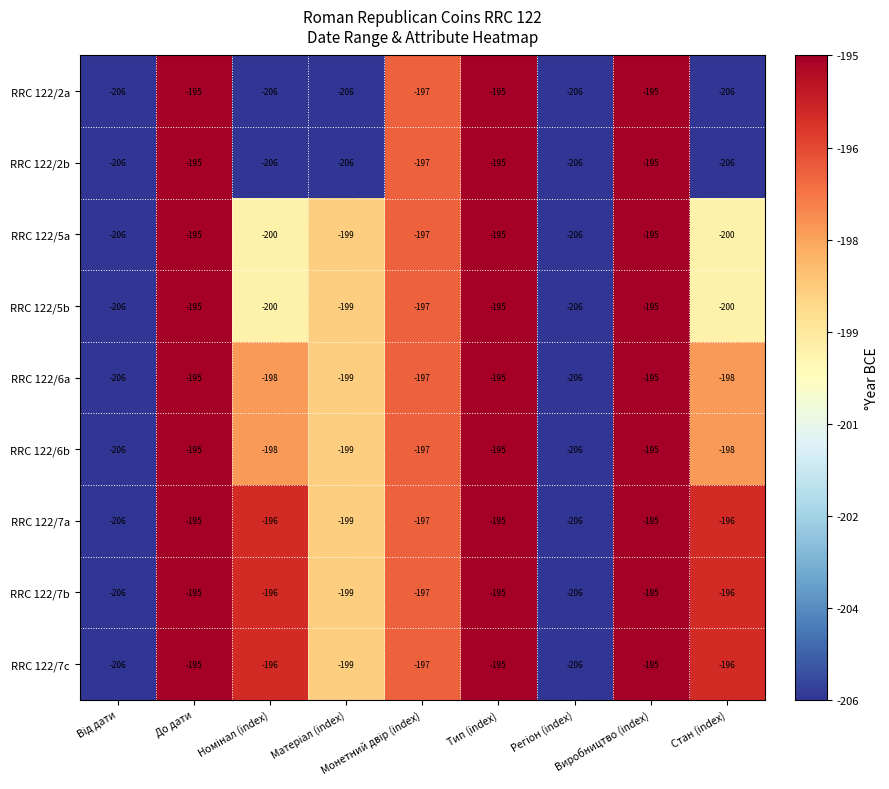

What is the minimum value shown in the chart?

-206